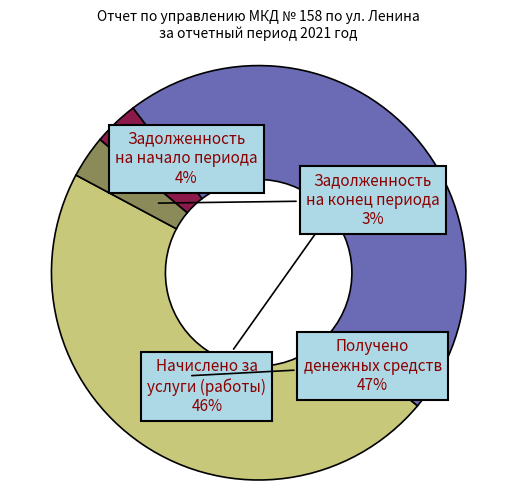

The Задолженность на конец периода slice represents 10% of the pie. True or false?

False